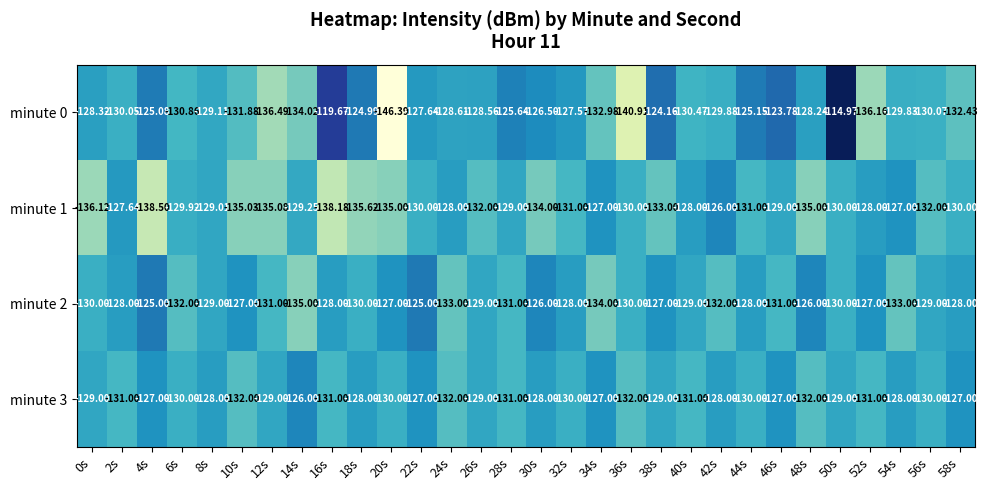

Is the value of minute 0 at 44s greater than the value of minute 2 at 40s?

Yes